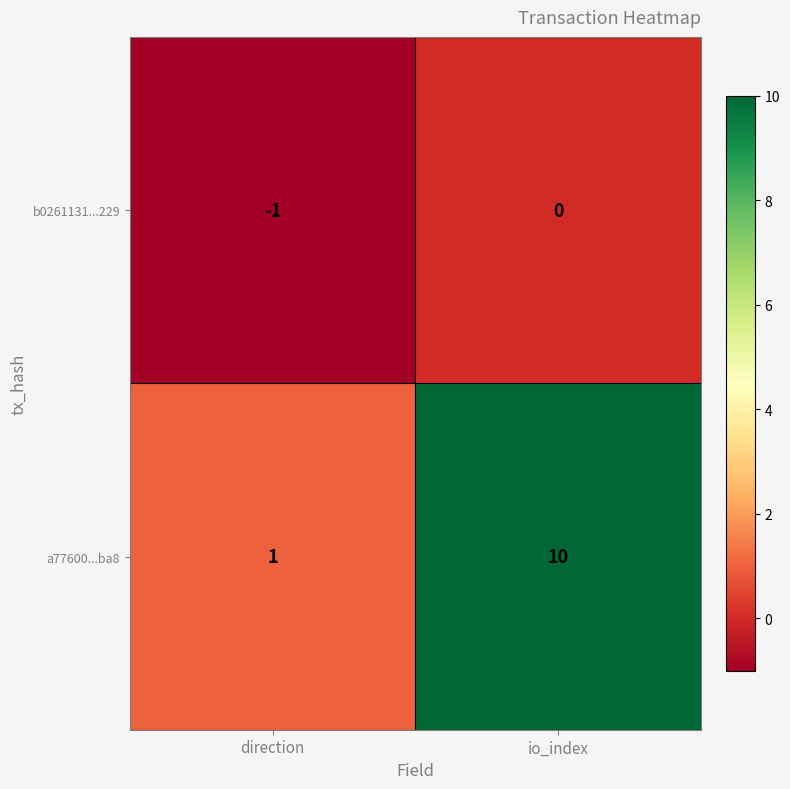

Between direction and io_index, which series saw the biggest shift?

a77600...ba8